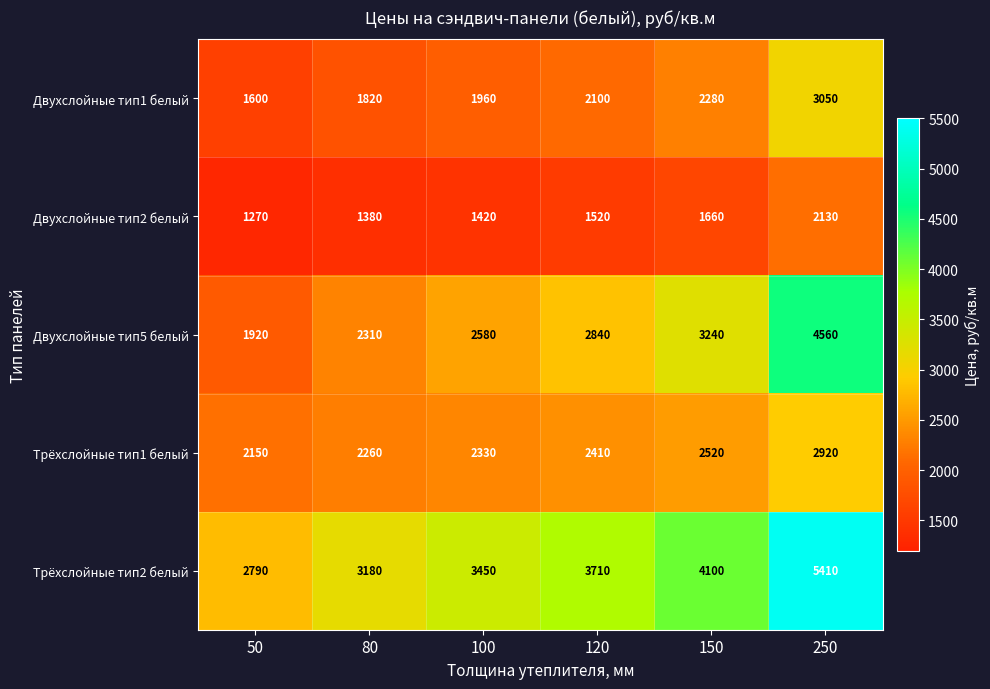

Reading left to right, transcribe all the data shown in this chart.

Двухслойные тип1 белый: 1600	1820	1960	2100	2280	3050
Двухслойные тип2 белый: 1270	1380	1420	1520	1660	2130
Двухслойные тип5 белый: 1920	2310	2580	2840	3240	4560
Трёхслойные тип1 белый: 2150	2260	2330	2410	2520	2920
Трёхслойные тип2 белый: 2790	3180	3450	3710	4100	5410